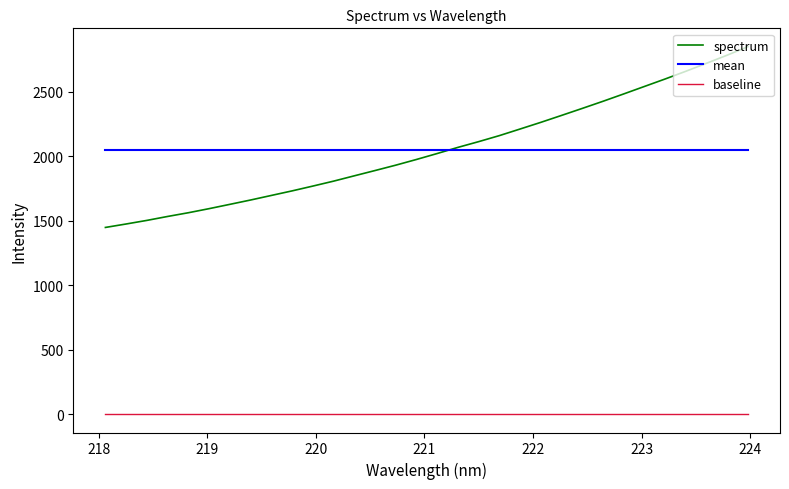

Which series has the widest spread of values?

spectrum